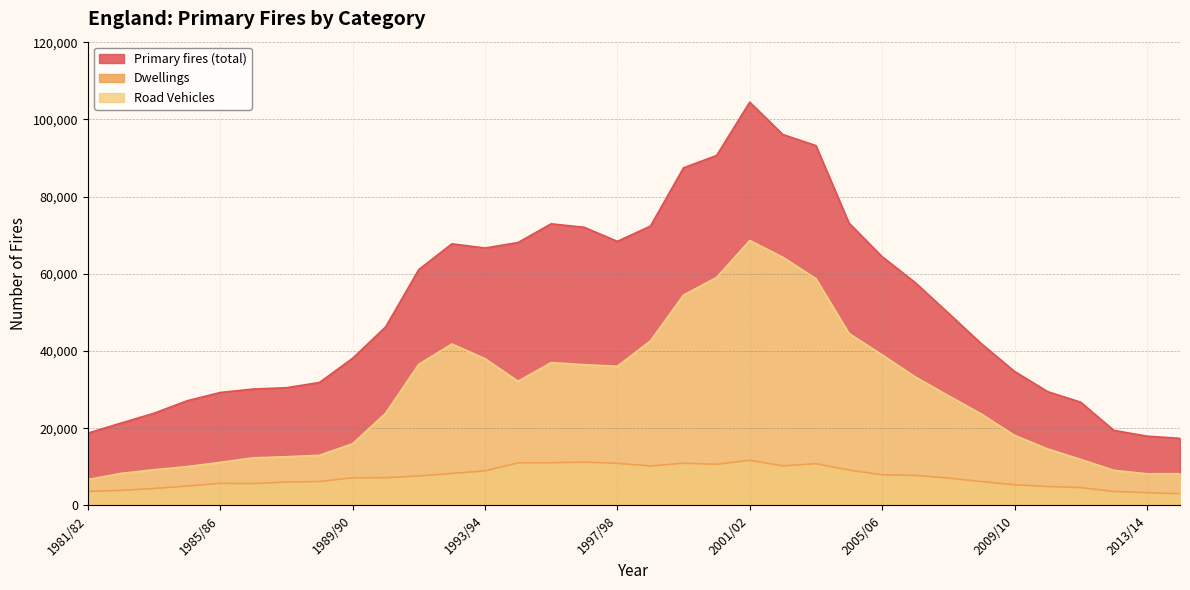

How many interior local valleys does the Dwellings series have?

4